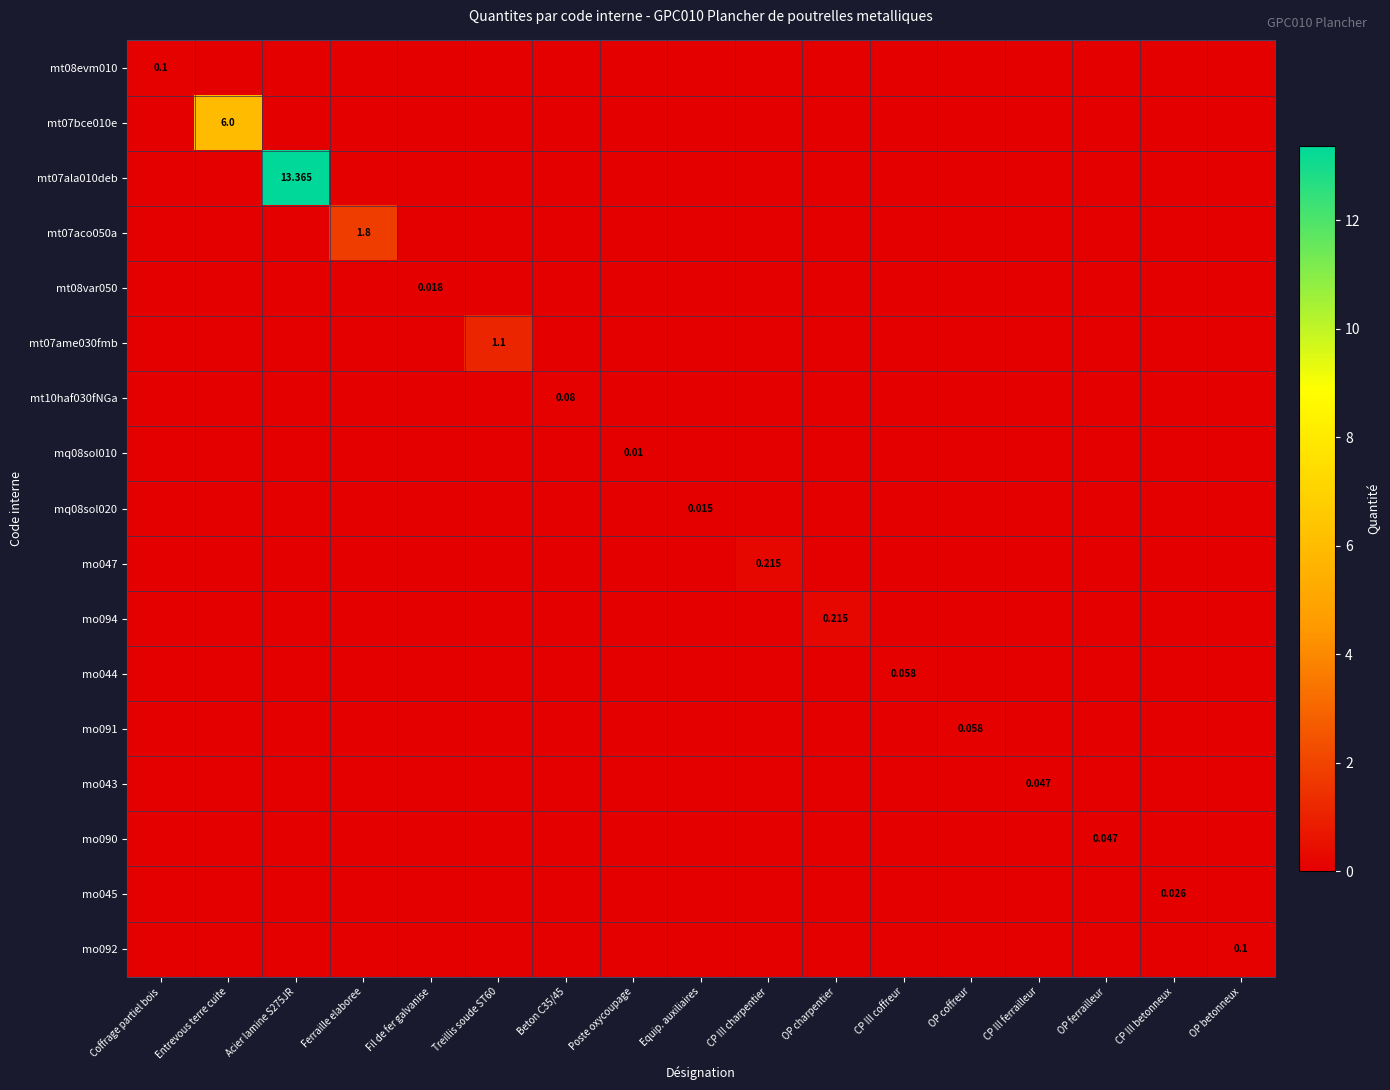

How many series are shown in this chart?

17